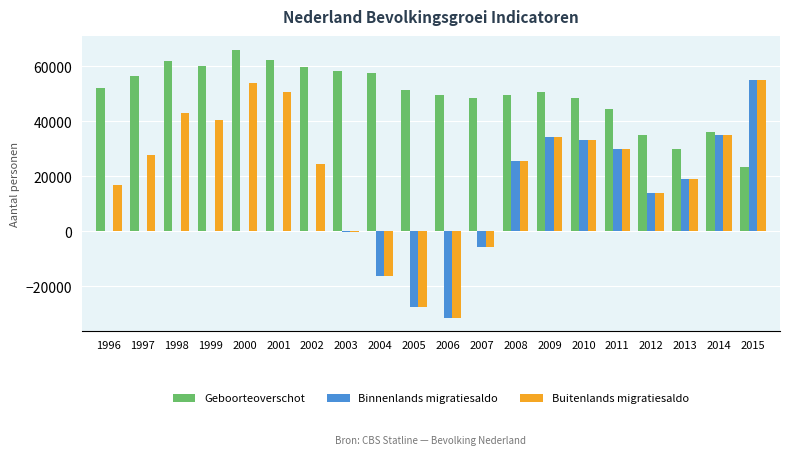

Is it true that Geboorteoverschot equals 56660 at 1997?

True